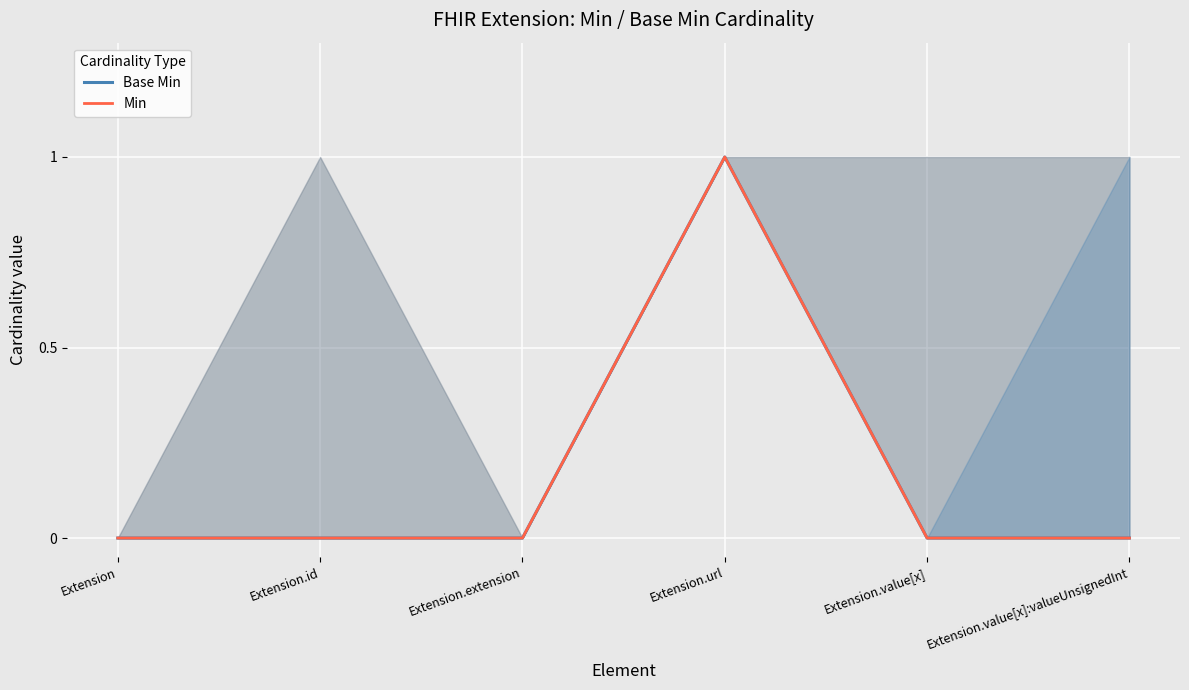

At how many categories does at least one series exceed 0?

1